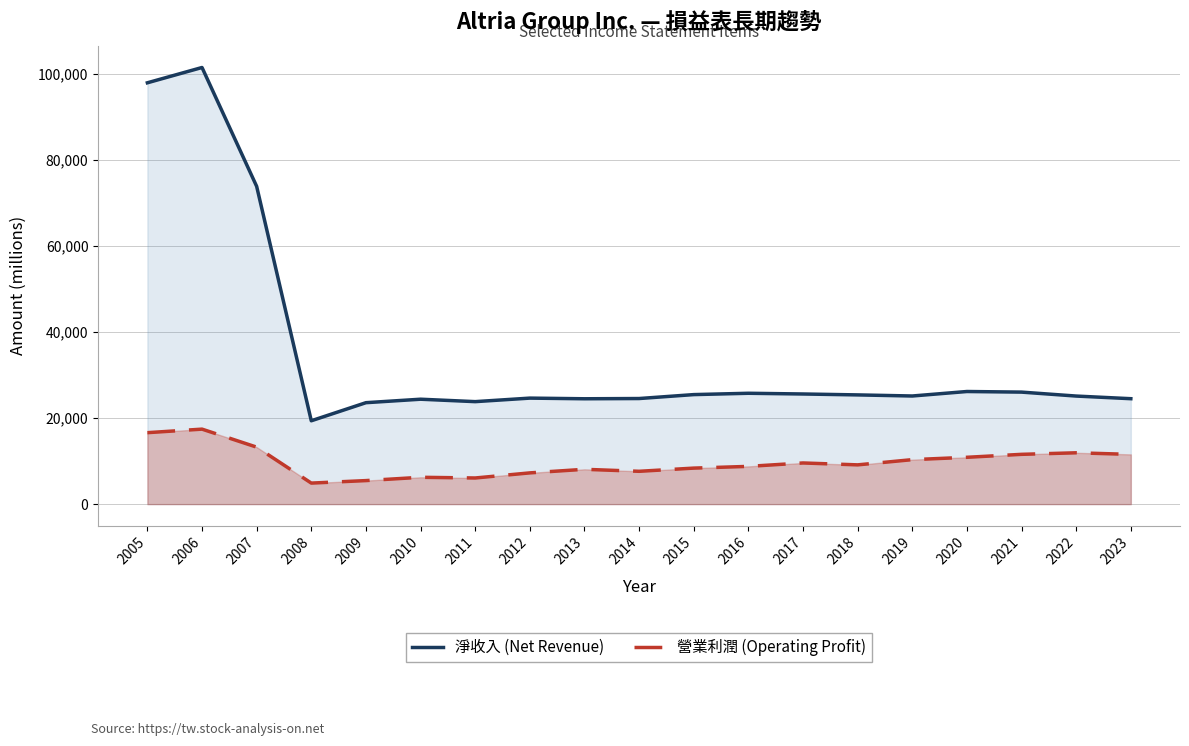

What is the difference between the maximum and minimum values in the 營業利潤 (Operating Profit) series?

12531